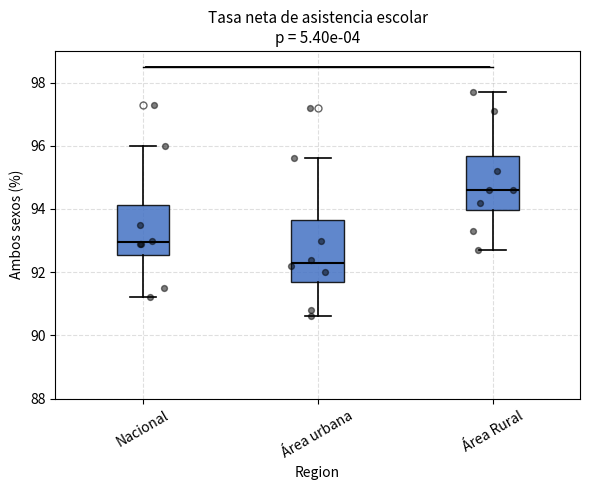

Where does the lower whisker of the box for Nacional end on the y-axis? The values are not printed on the chart, so give them approximately, as read against the axis.

91.2